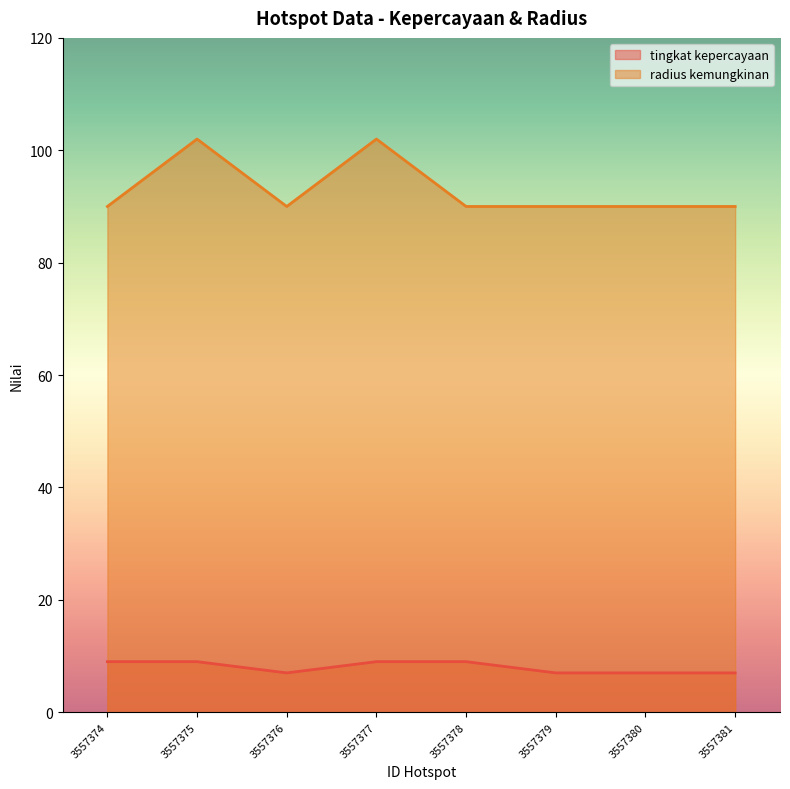

Is it true that tingkat kepercayaan equals 4 at 3557376?

False